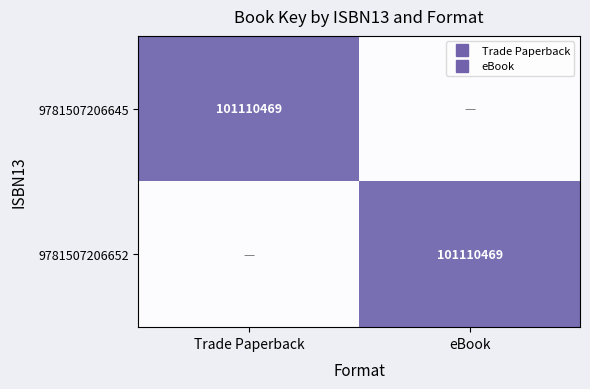

The 9781507206645 series shows 0 at eBook. True or false?

True